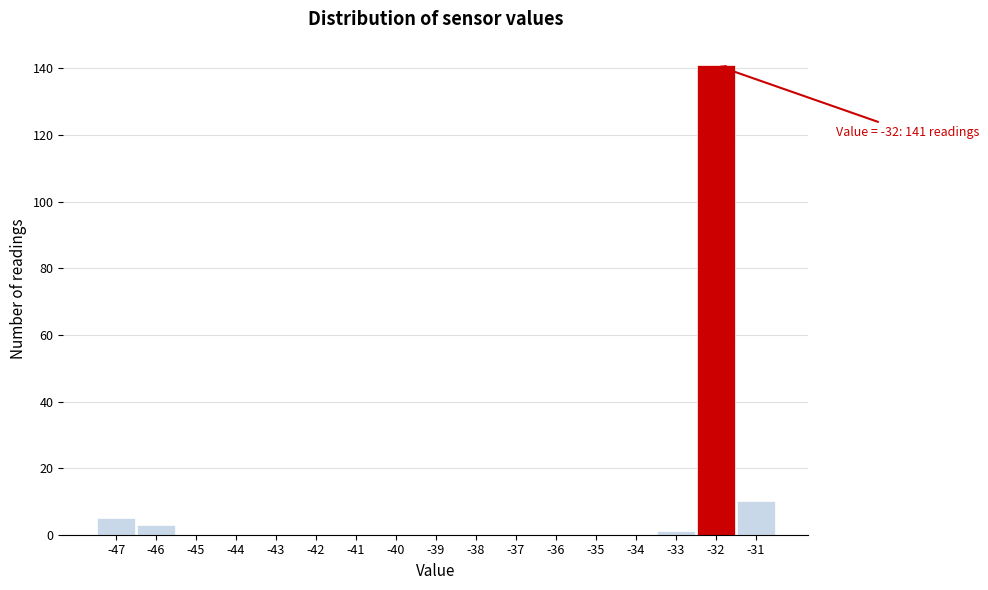

Which range on the x-axis has the tallest bar?

-32.5 to -31.5